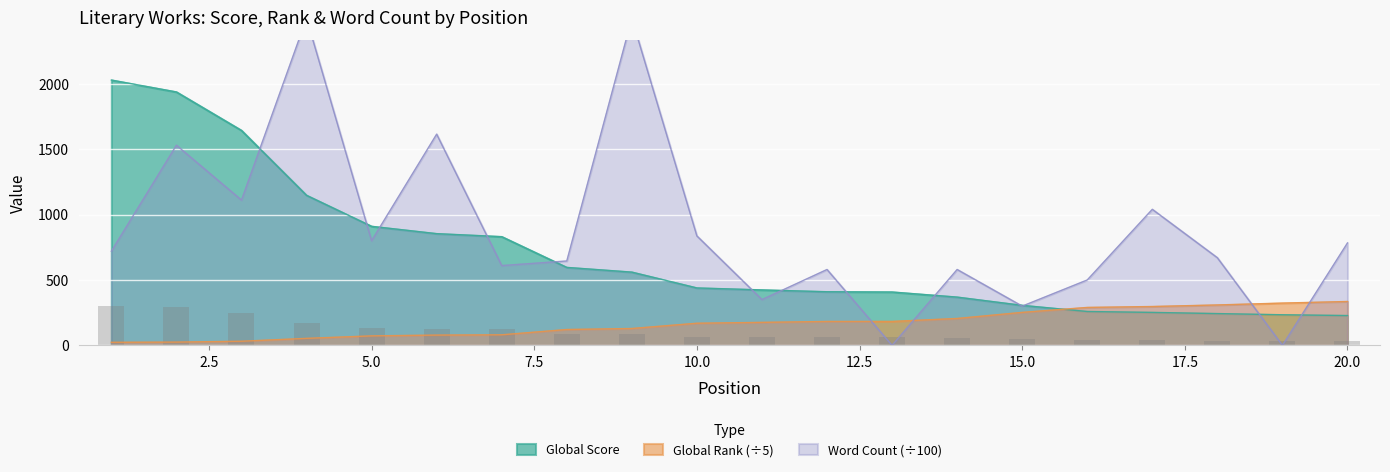

Which series has the largest range (max minus min)?

Word Count (scaled)